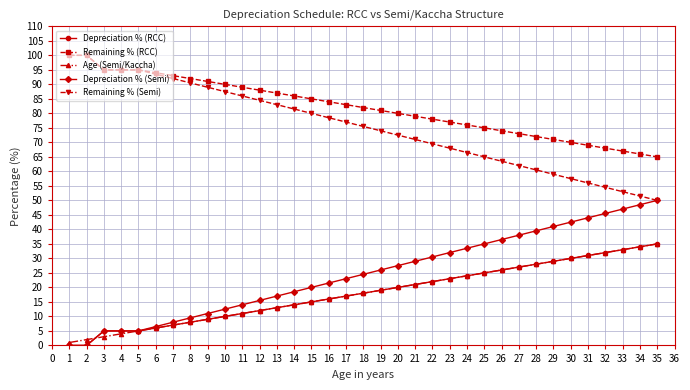

True or false: Remaining % (RCC) and Depreciation % (Semi) cross at least once.

False